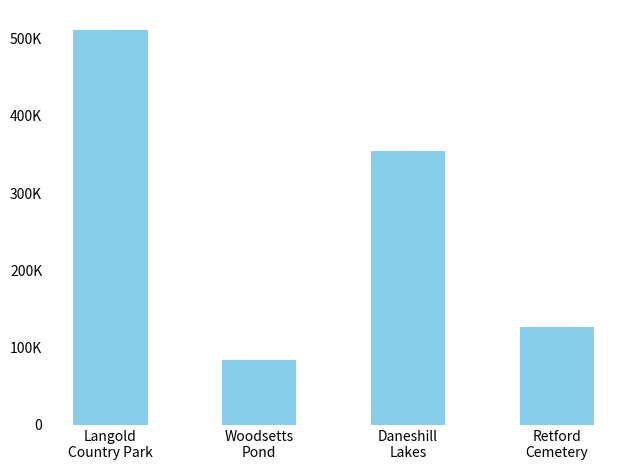

At which label does the data first exceed 354152?

Langold
Country Park